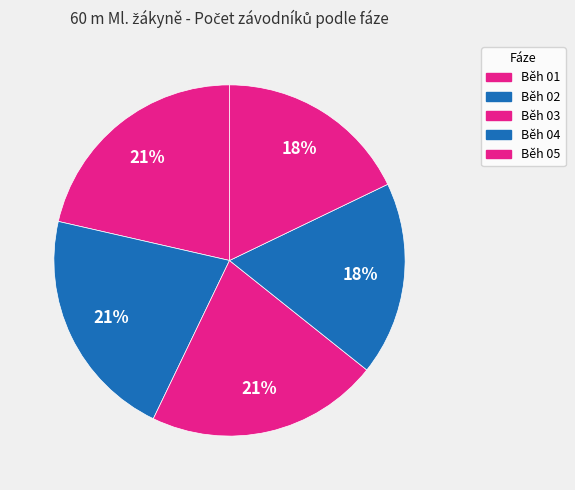

To the nearest percent, what percentage of the pie is Běh 02?

21%